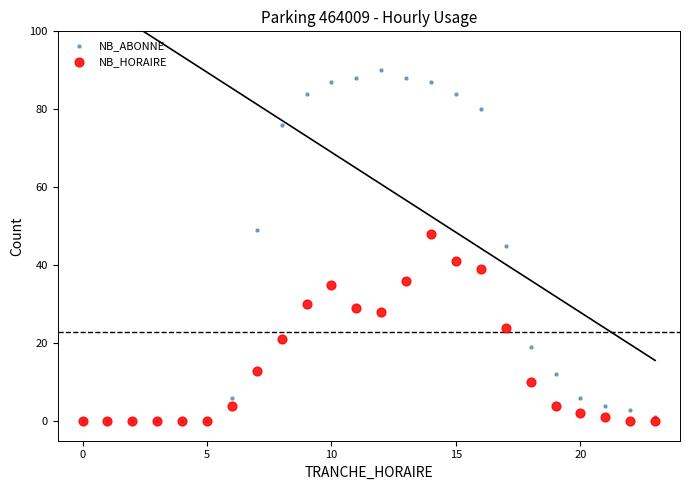

Which series reaches the maximum Y coordinate?

NB_ABONNE